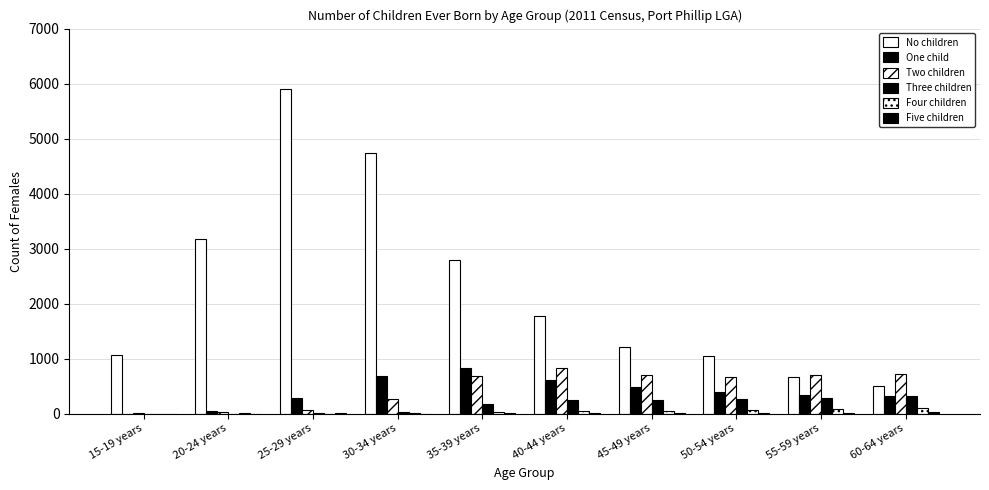

What is the maximum value shown in the chart?

5895